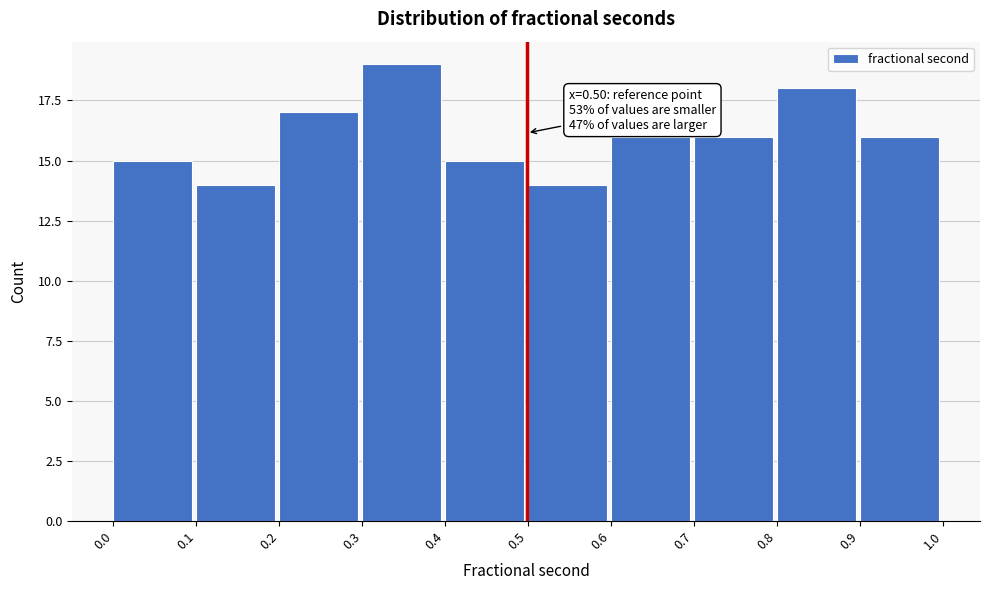

Over which range of the x-axis is the bar tallest?

0.3 to 0.4